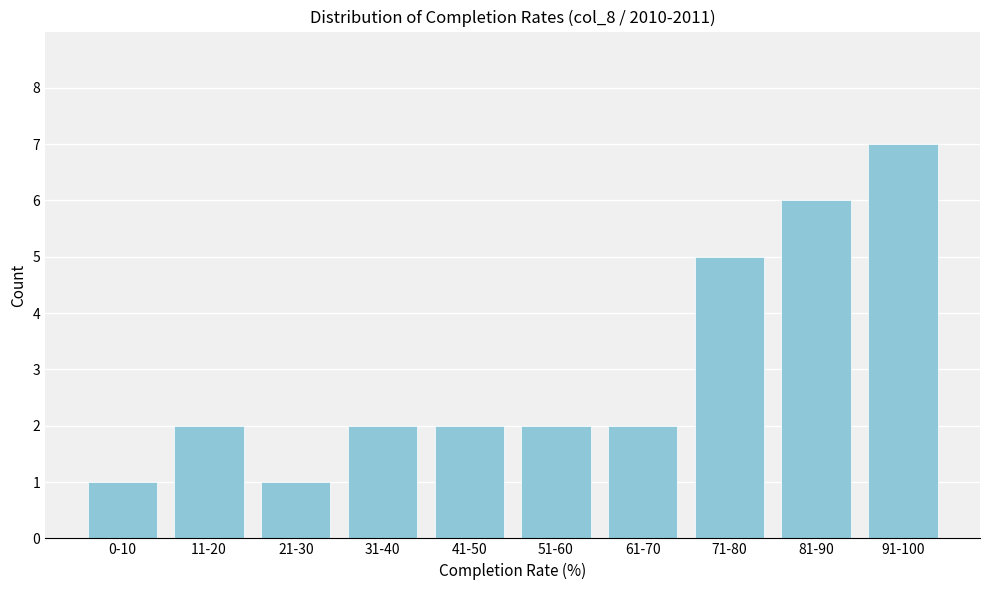

Reading left to right, what are all the values shown in this chart?

1	2	1	2	2	2	2	5	6	7